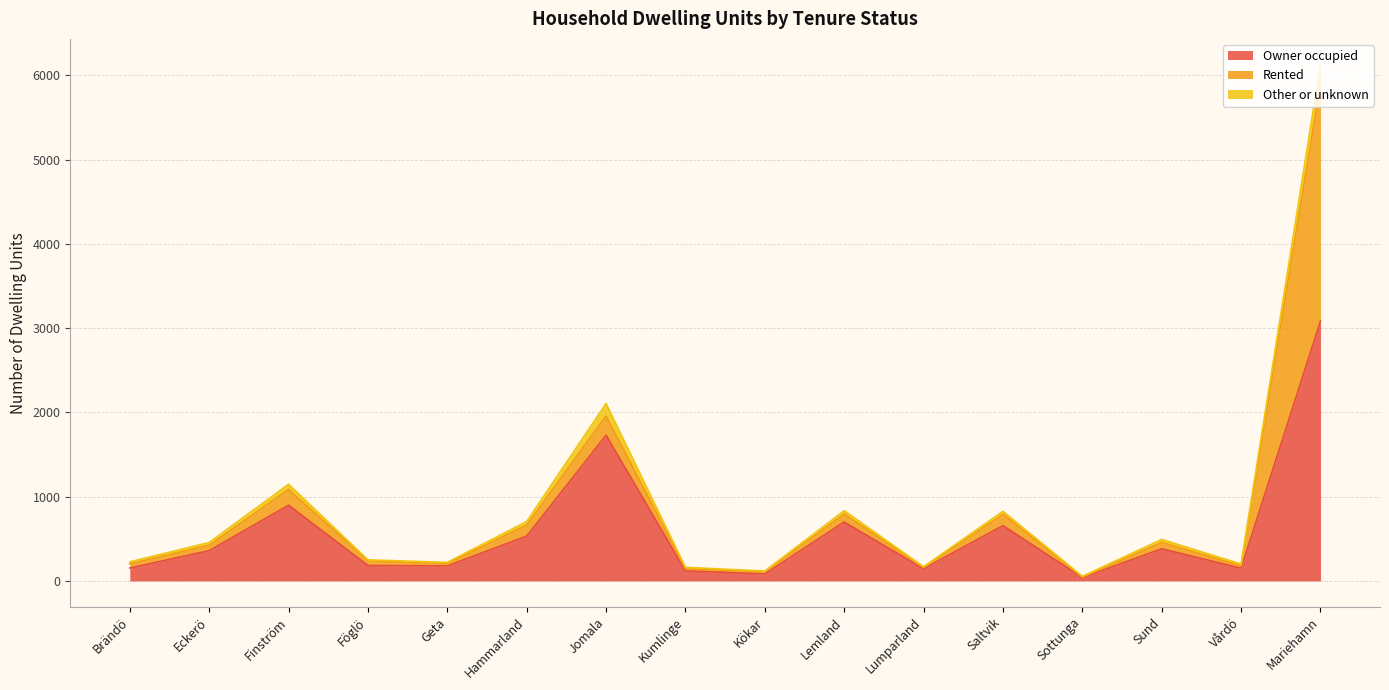

True or false: Rented and Owner occupied cross at least once.

False